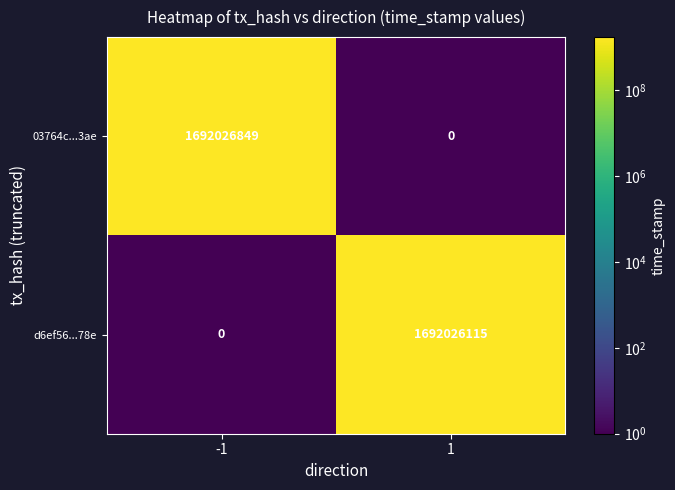

The value of 03764c...3ae at -1 is 1137549877. True or false?

False